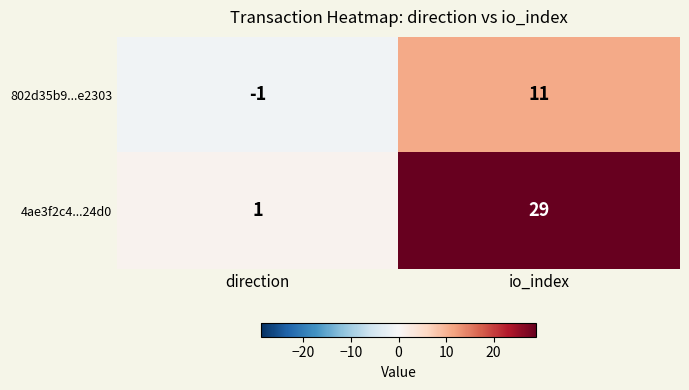

Is it true that 802d35b9...e2303 equals 11 at io_index?

True